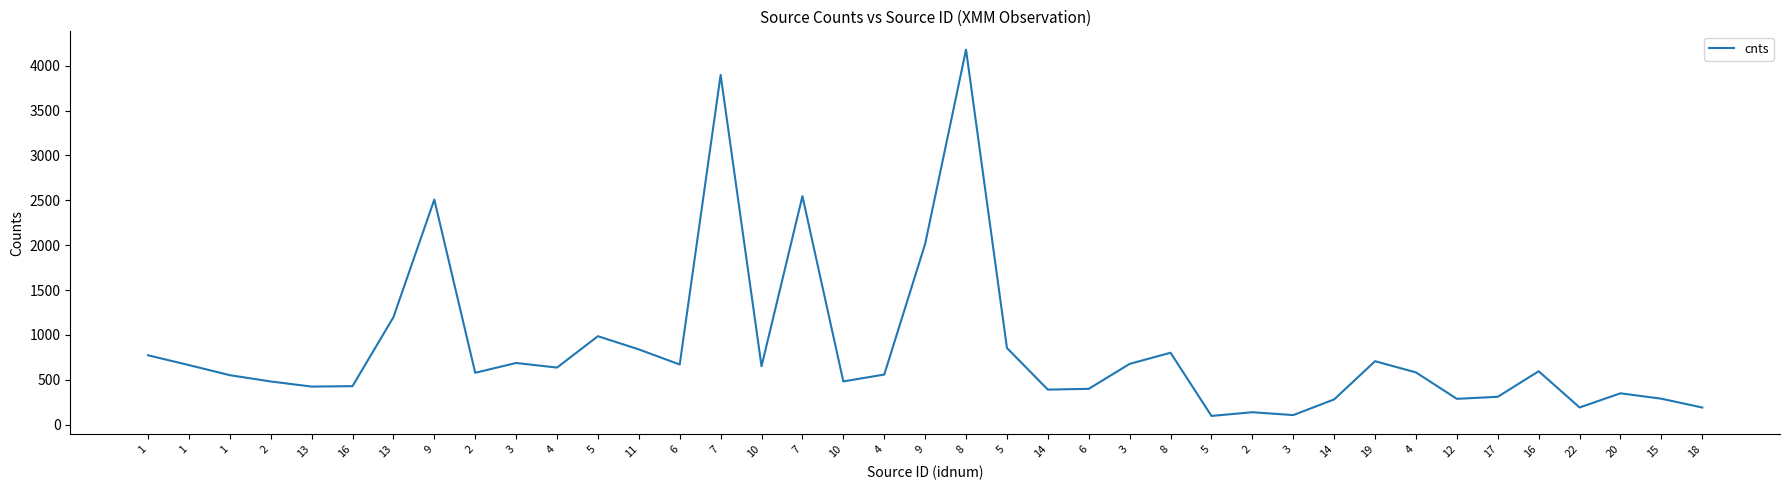

How many lines are shown in the chart?

1